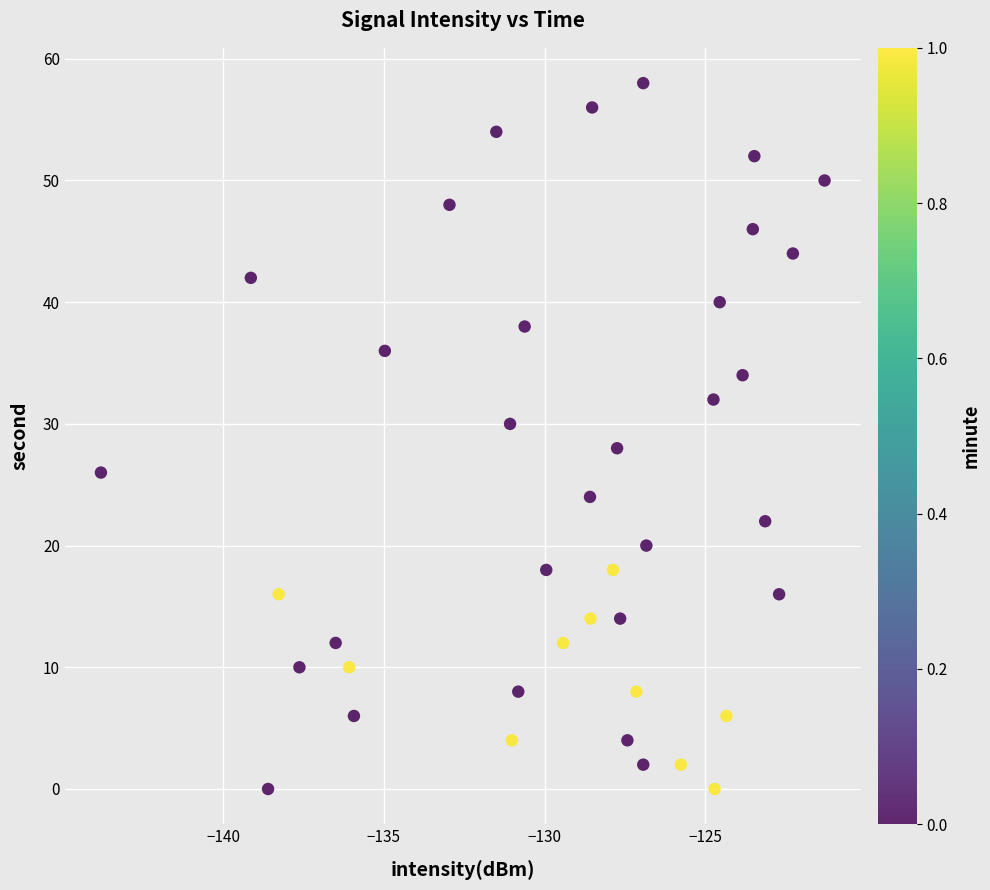

What is the range of Y values (max minus min)?

58